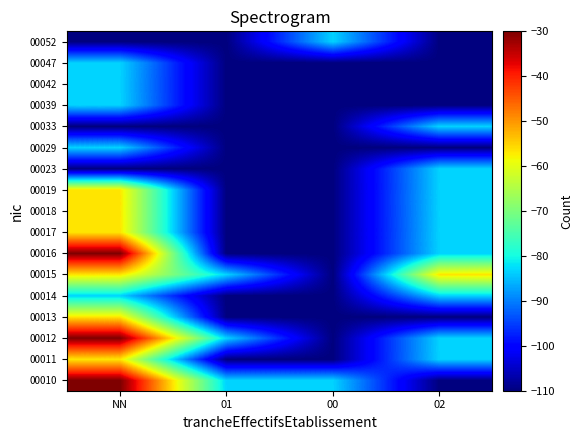

Reading left to right, transcribe all the data shown in this chart.

00010: NN=-30.0	01=-83.3	00=-83.3	02=-110.0
00011: NN=-56.7	01=-110.0	00=-110.0	02=-83.3
00012: NN=-30.0	01=-83.3	00=-110.0	02=-83.3
00013: NN=-56.7	01=-110.0	00=-110.0	02=-110.0
00014: NN=-83.3	01=-110.0	00=-110.0	02=-83.3
00015: NN=-56.7	01=-83.3	00=-110.0	02=-56.7
00016: NN=-30.0	01=-110.0	00=-110.0	02=-83.3
00017: NN=-56.7	01=-110.0	00=-110.0	02=-83.3
00018: NN=-56.7	01=-110.0	00=-110.0	02=-83.3
00019: NN=-56.7	01=-110.0	00=-110.0	02=-83.3
00023: NN=-110.0	01=-110.0	00=-110.0	02=-83.3
00029: NN=-83.3	01=-110.0	00=-110.0	02=-110.0
00033: NN=-110.0	01=-110.0	00=-110.0	02=-83.3
00039: NN=-83.3	01=-110.0	00=-110.0	02=-110.0
00042: NN=-83.3	01=-110.0	00=-110.0	02=-110.0
00047: NN=-83.3	01=-110.0	00=-110.0	02=-110.0
00052: NN=-110.0	01=-110.0	00=-83.3	02=-110.0